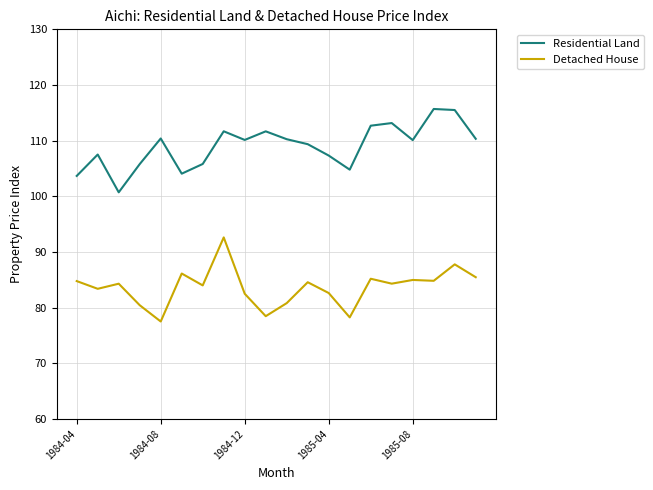

What is the difference between the maximum and minimum values in the Detached House series?

15.1